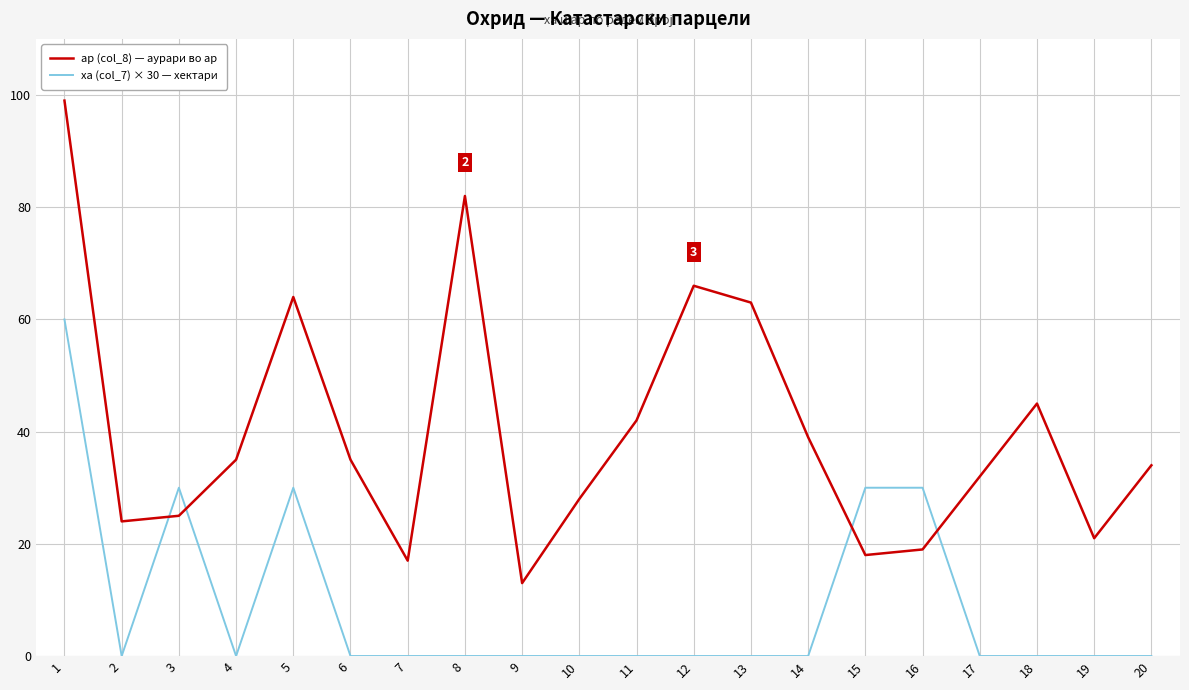

The value of ха (col_7) × 30 — хектари at 15 is 53. True or false?

False